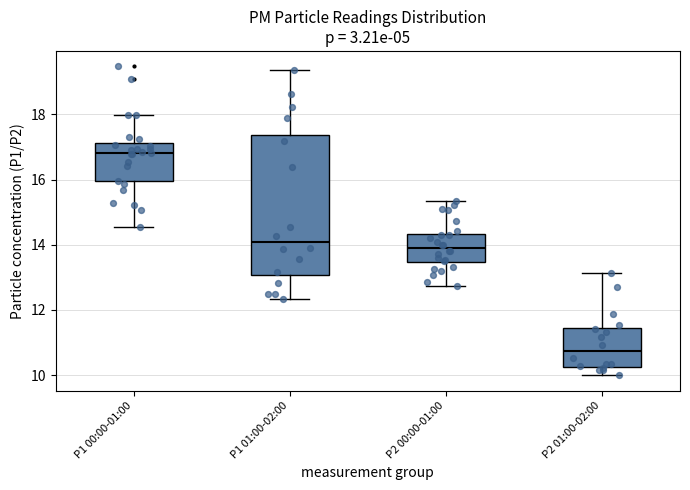

Reading left to right, read every box against the y-axis: the position of its median line, the range the box covers, and the ends of its whiskers. The values are not printed on the chart, so give them approximately, as read against the axis.

P1 00:00-01:00: median 16.8, box 16.0 to 17.2, whiskers 14.6 to 18.0
P1 01:00-02:00: median 14.0, box 13.0 to 17.4, whiskers 12.4 to 19.4
P2 00:00-01:00: median 14.0, box 13.4 to 14.4, whiskers 12.8 to 15.4
P2 01:00-02:00: median 10.8, box 10.2 to 11.4, whiskers 10.0 to 13.2